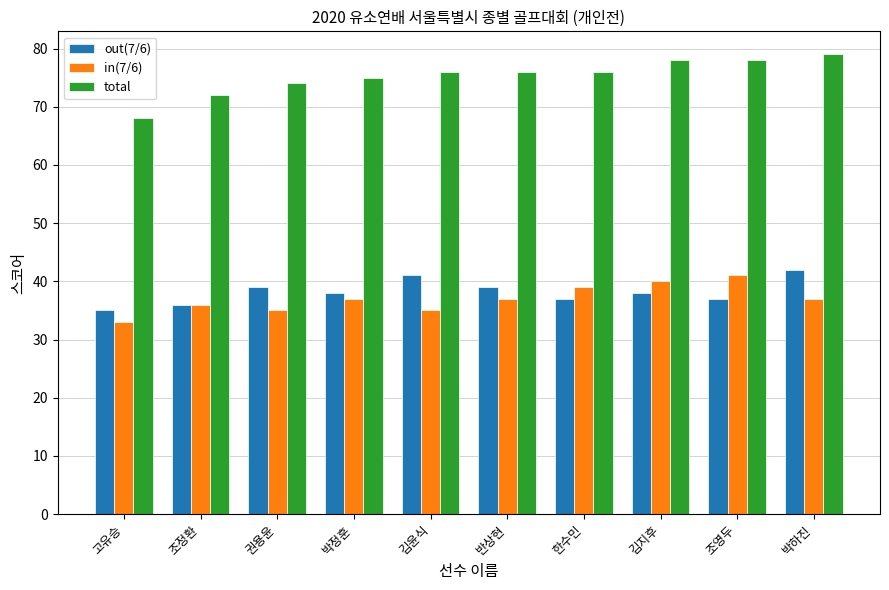

What is the label of the 5th bar from the left?

김윤식